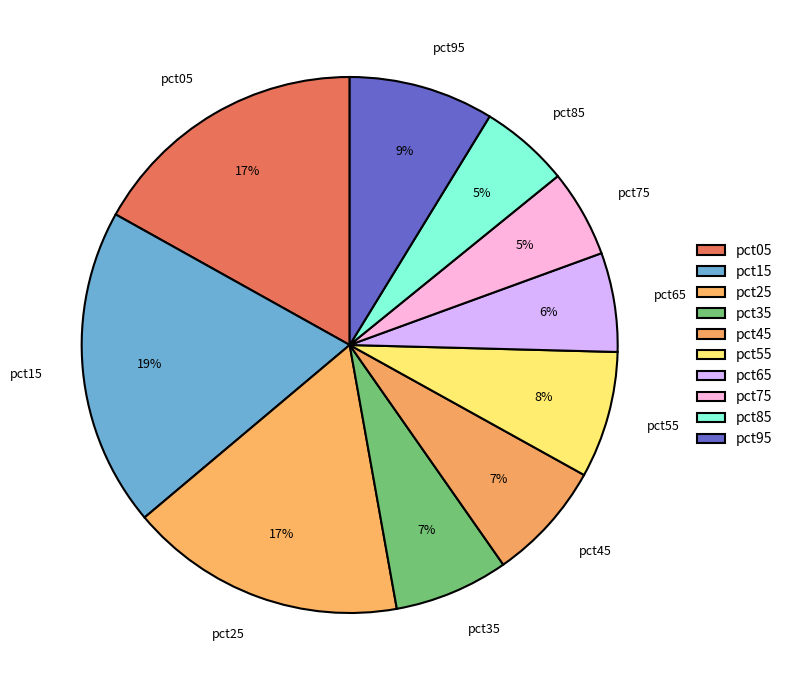

How many slices are in this pie chart?

10